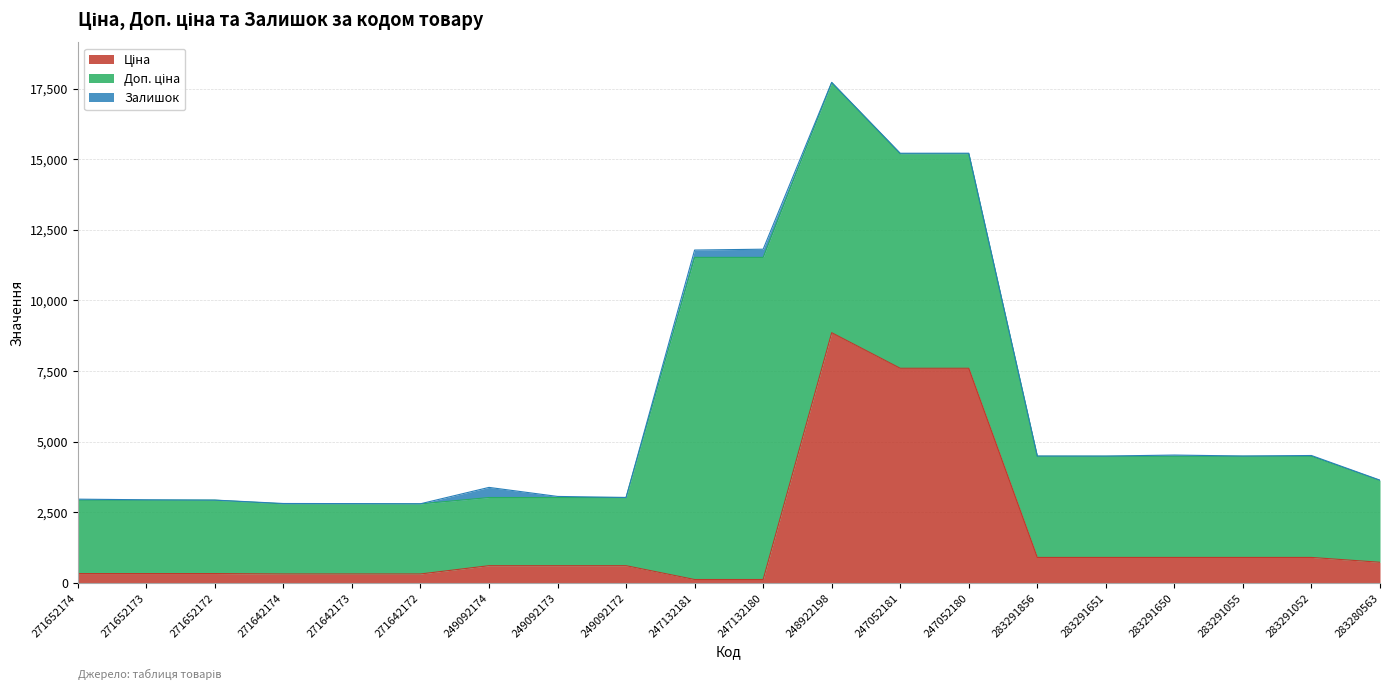

How many data points in Ціна are above 603?

12